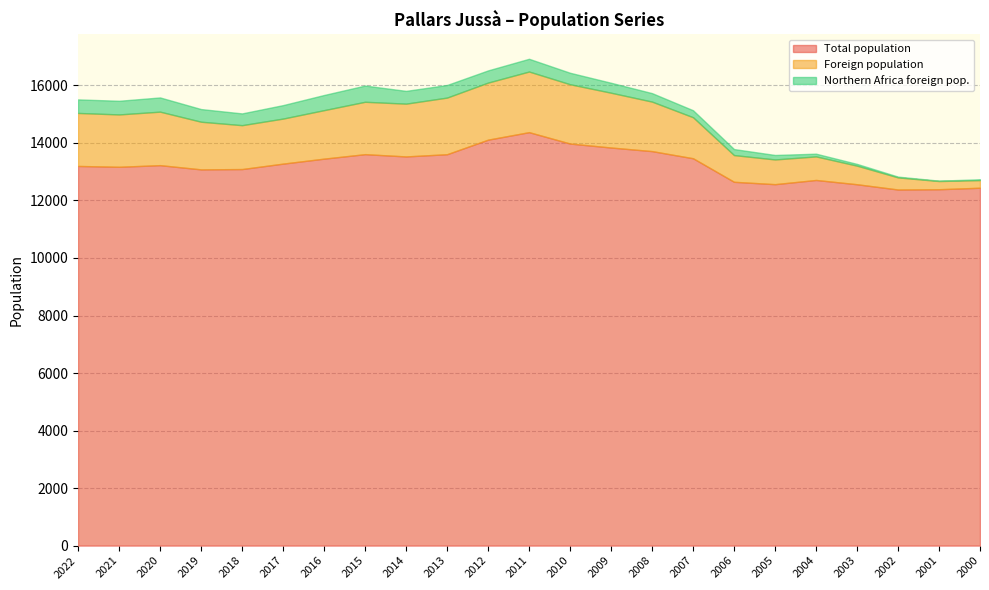

True or false: Total population and Northern Africa foreign pop. intersect in this chart.

False